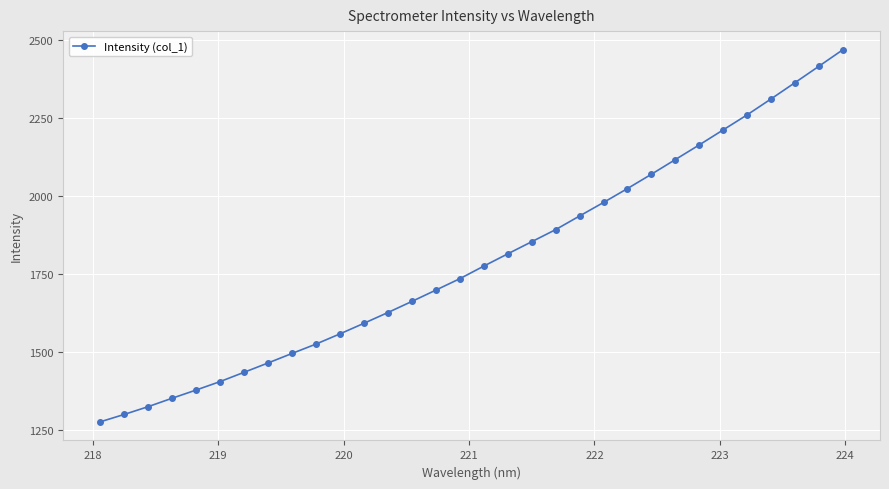

What is the greatest value displayed?

2468.9